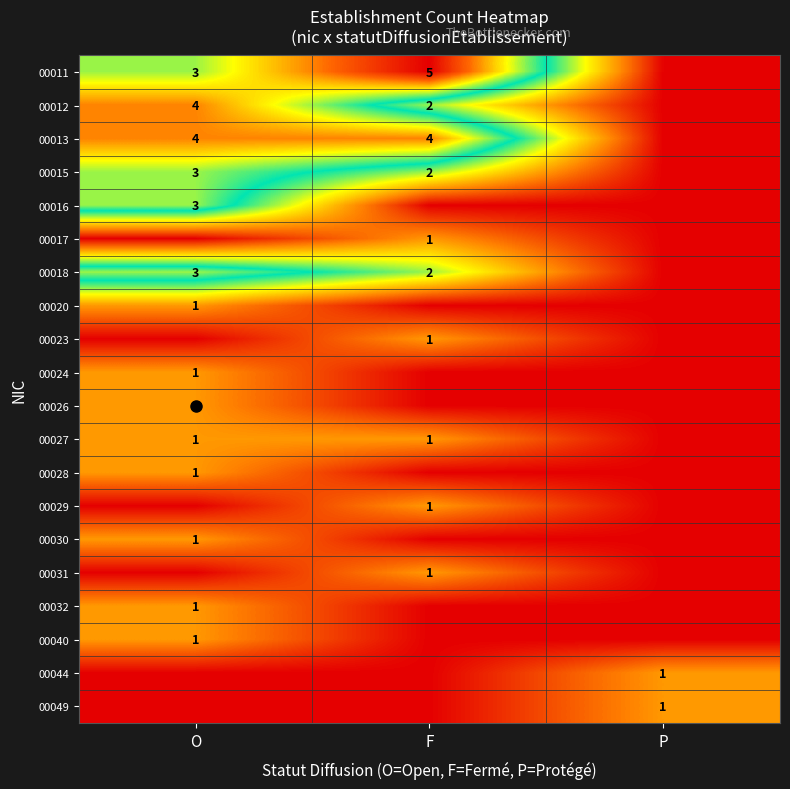

How many distinct data groups are displayed?

20